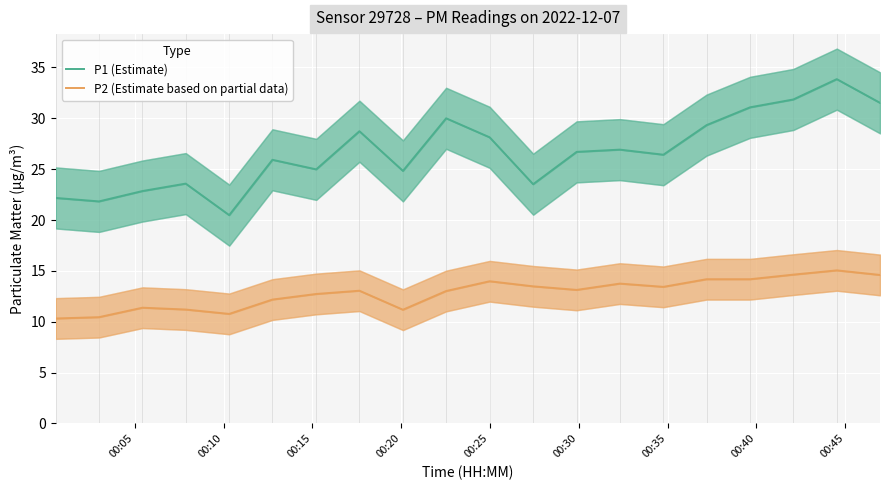

What is the value of the P1 (Estimate) point at the 8th from the left?

28.7